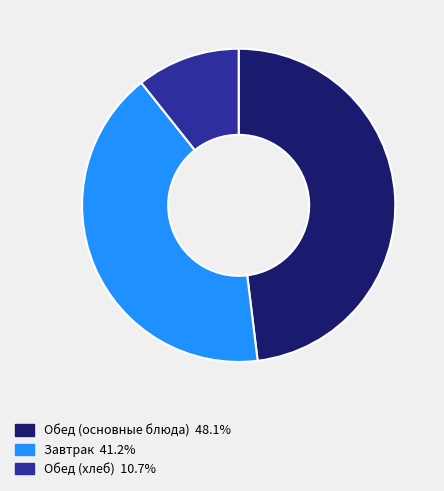

Is there a majority slice in this chart?

No